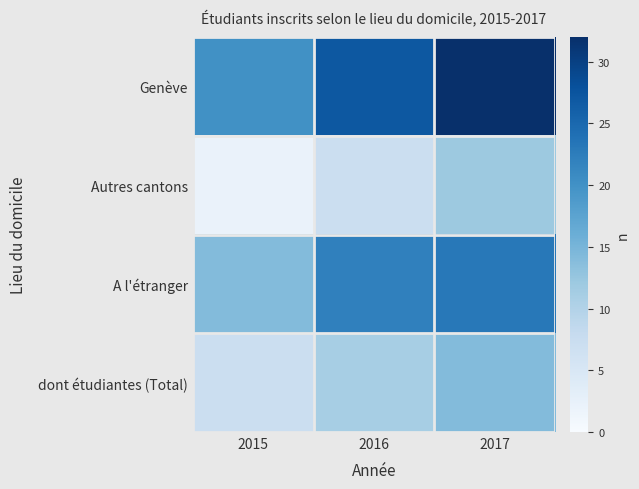

Reading left to right, list all the values displayed in this chart.

Genève: 2015=20	2016=27	2017=32
Autres cantons: 2015=2	2016=7	2017=12
A l'étranger: 2015=14	2016=22	2017=23
dont étudiantes (Total): 2015=7	2016=11	2017=14